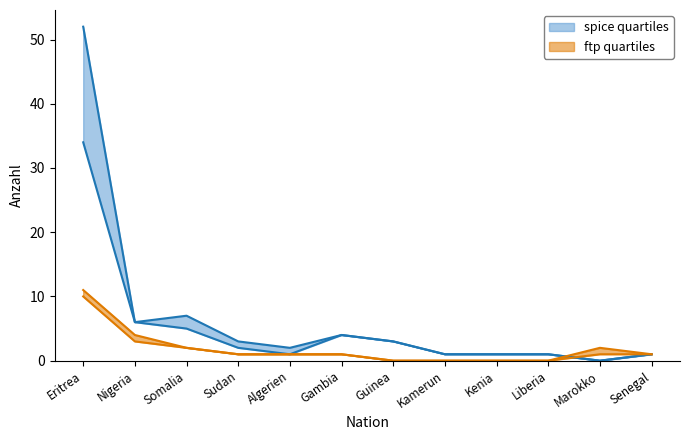

What is the difference between the Erledigungen values at Kamerun and Somalia?

4